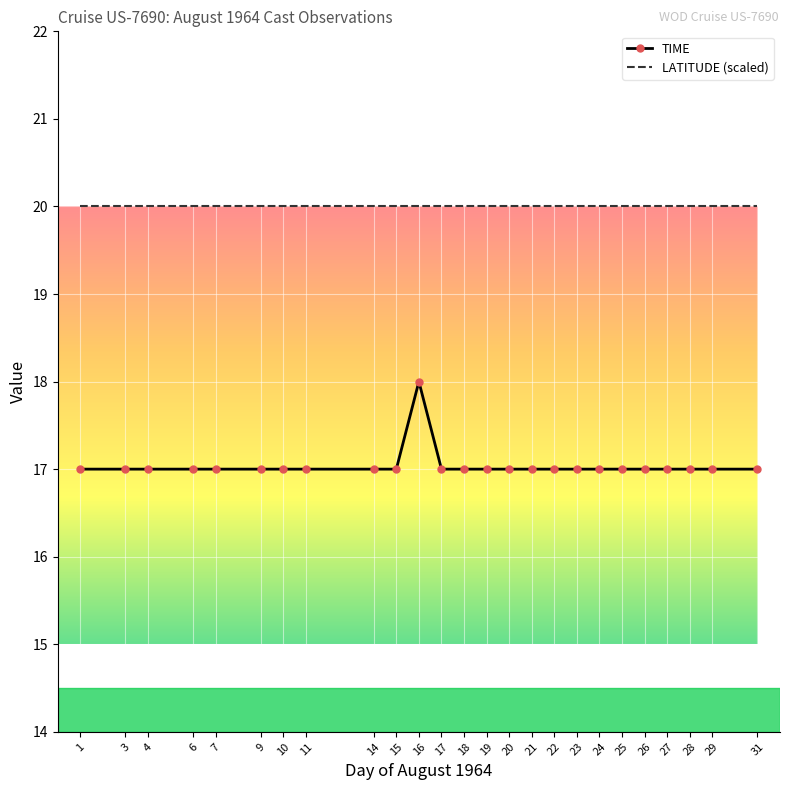

The value of TIME at 29 is 28. True or false?

False